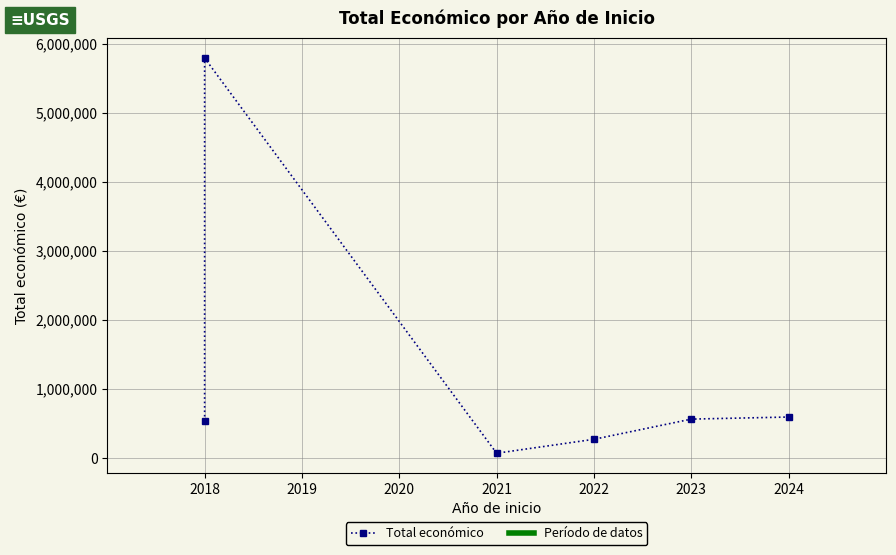

What is the value of the 4th point from the left?

274183